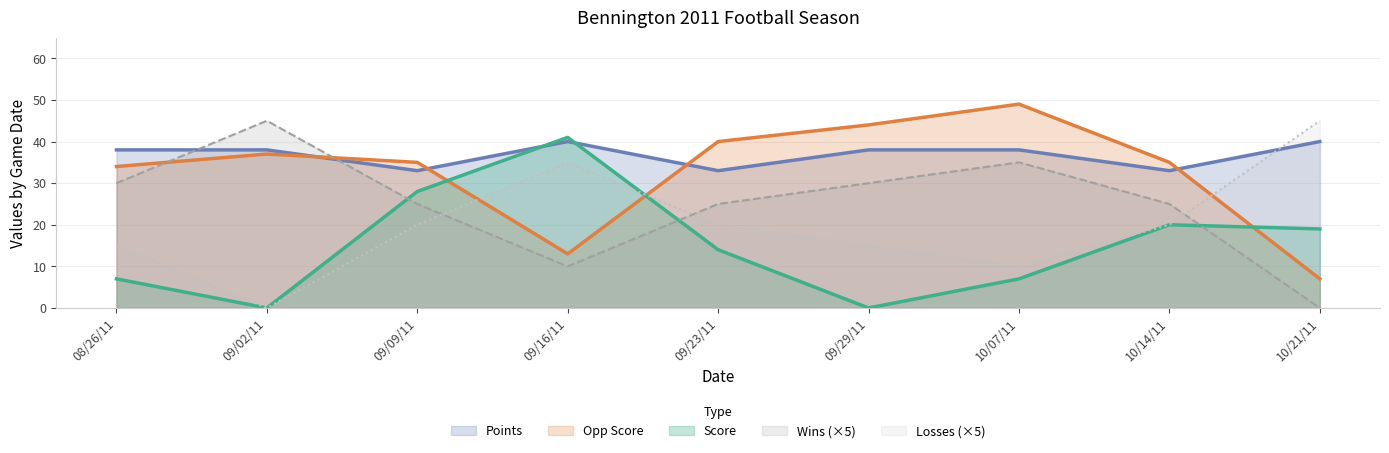

At which category does the chart reach its peak across all series?

10/07/11